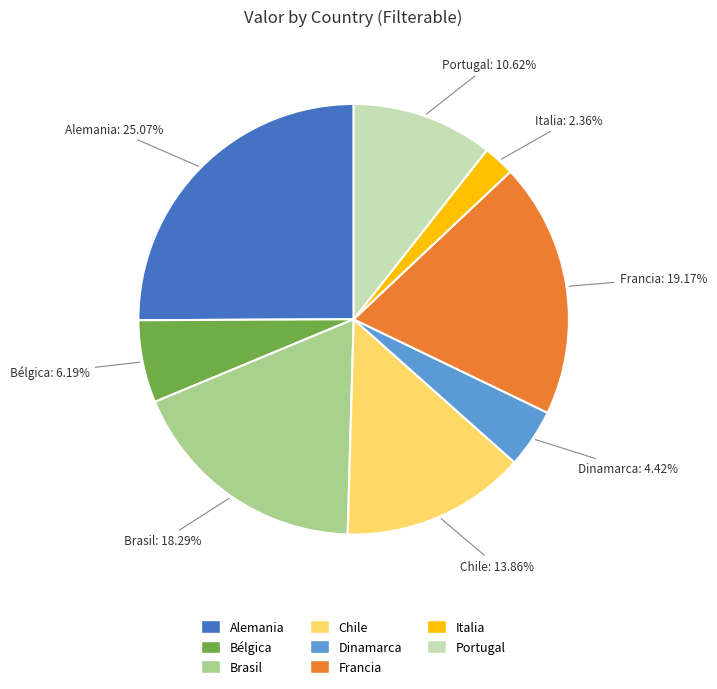

To the nearest percent, what percentage of the pie is Bélgica?

6%